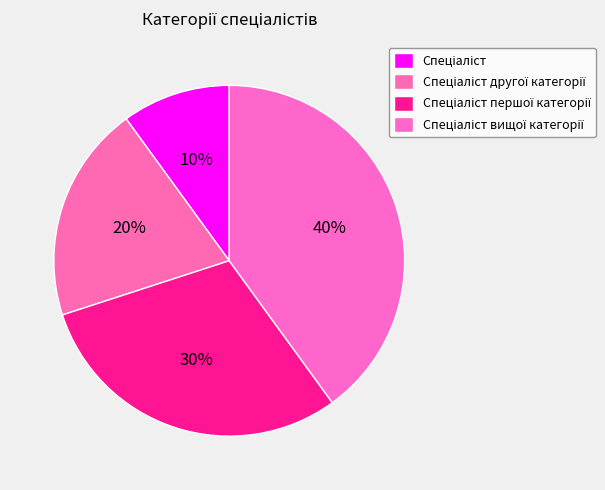

How many slices are in this pie chart?

4